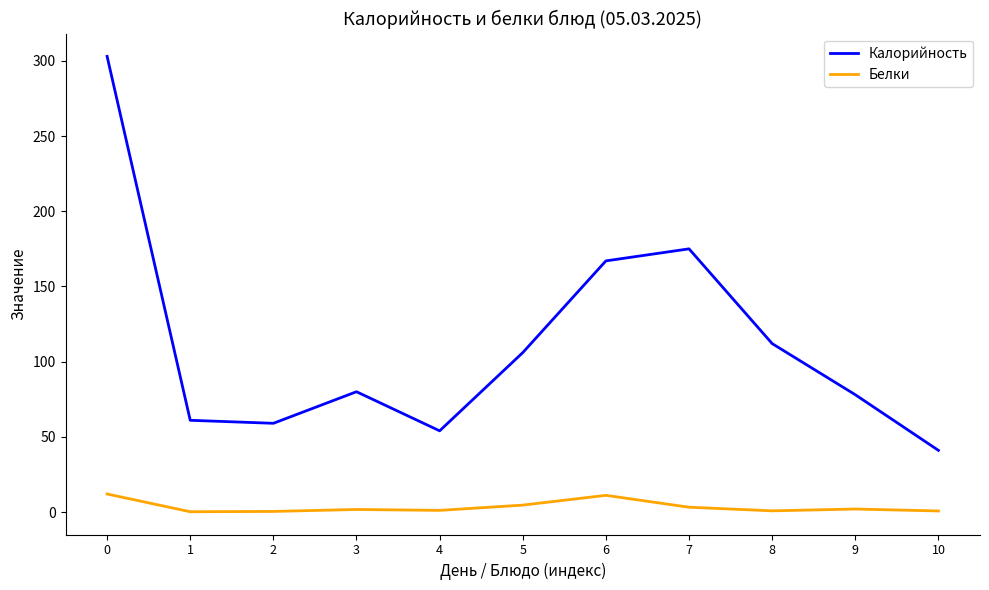

True or false: Калорийность and Белки intersect in this chart.

False